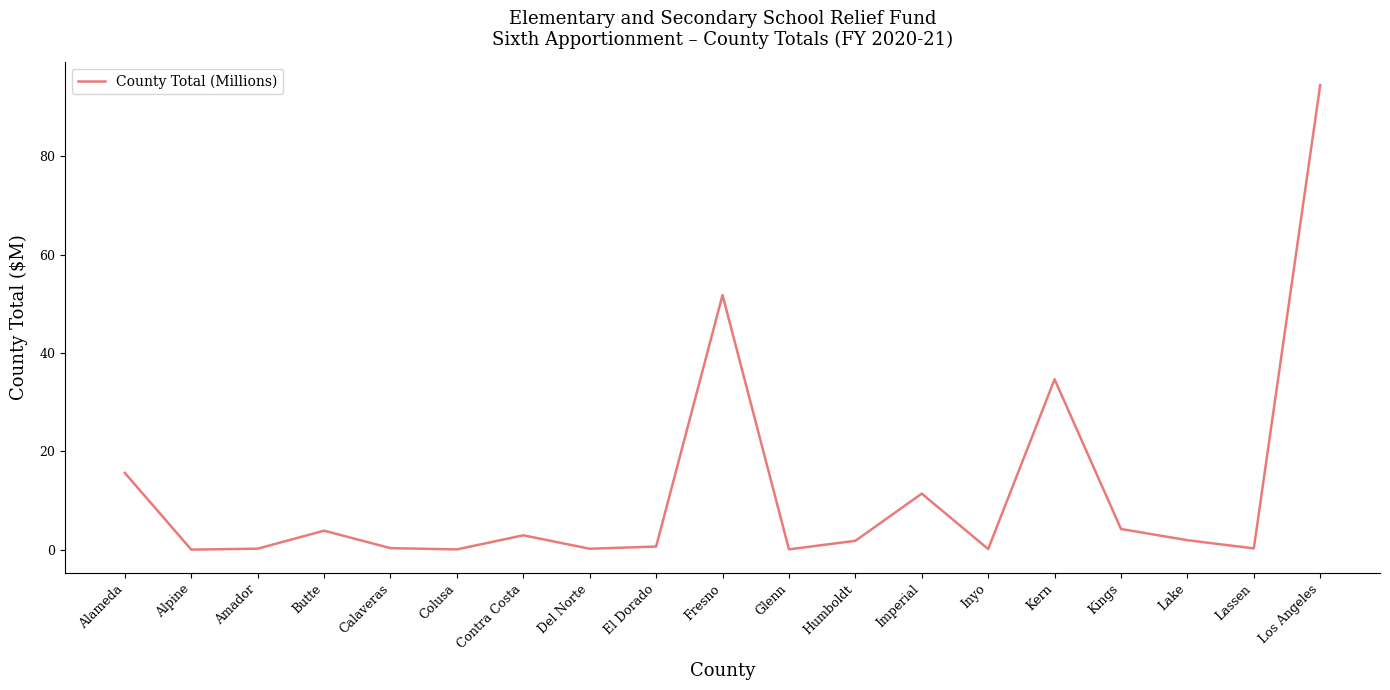

What is the maximum value shown in the chart?

94.5